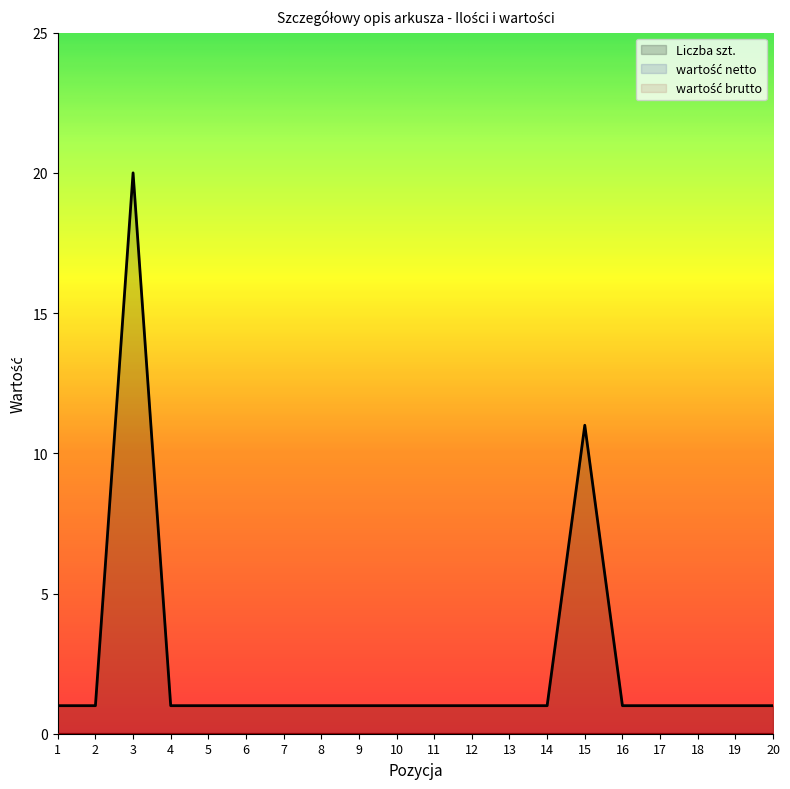

What are all the series names shown in the legend?

Liczba szt., wartość netto, wartość brutto